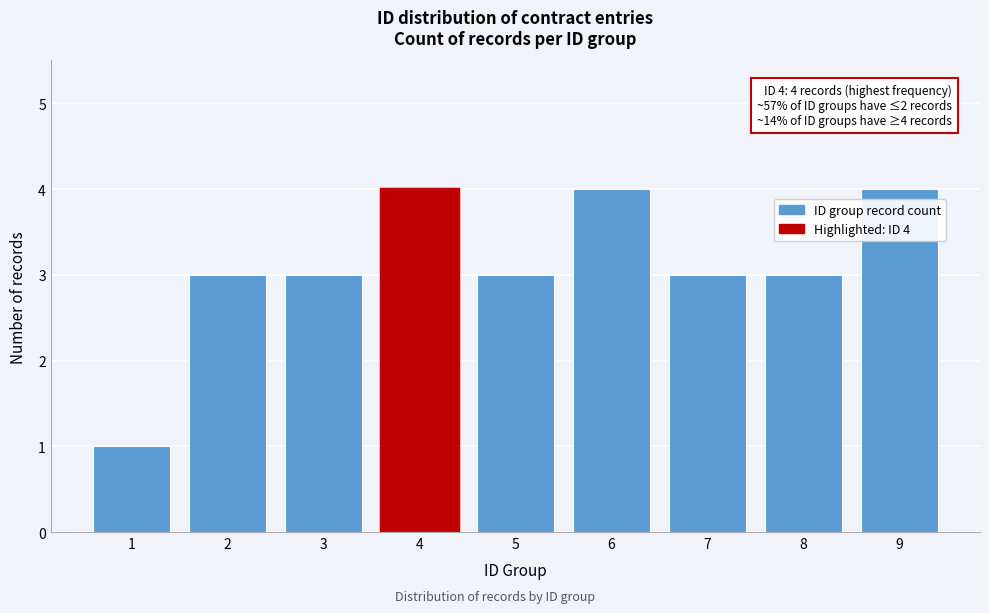

Reading left to right, what are all the values shown in this chart?

1	3	3	4	3	4	3	3	4